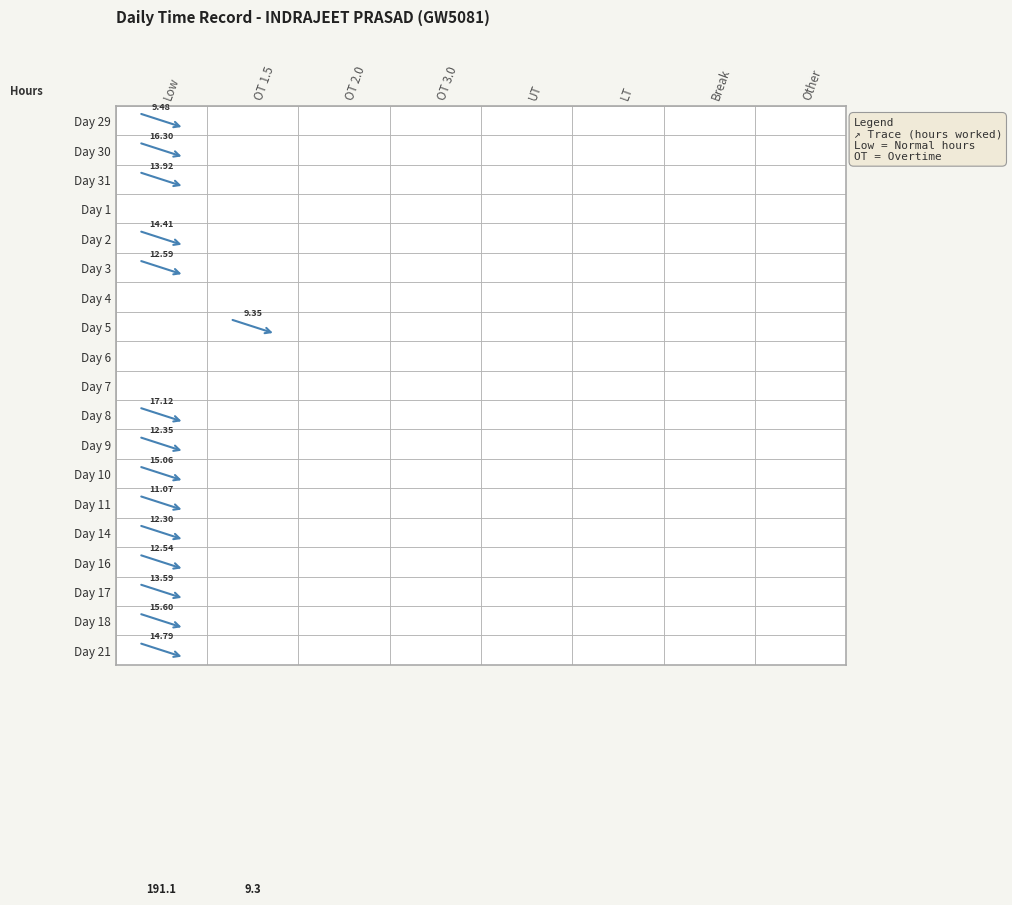

Is it true that 10 equals 15.1 at 0?

True